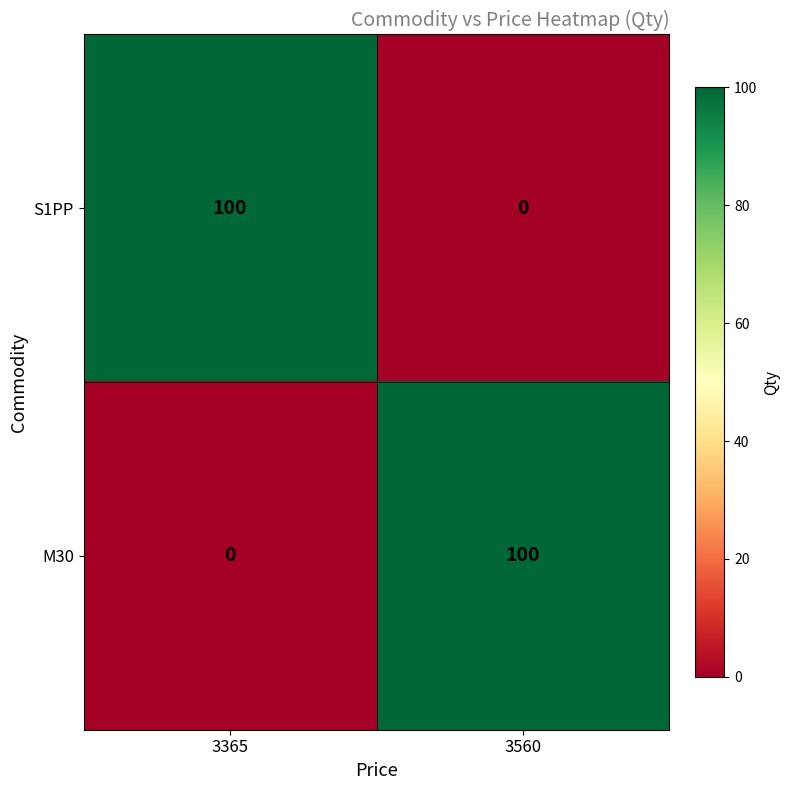

What is the total value across all series at 3365?

100